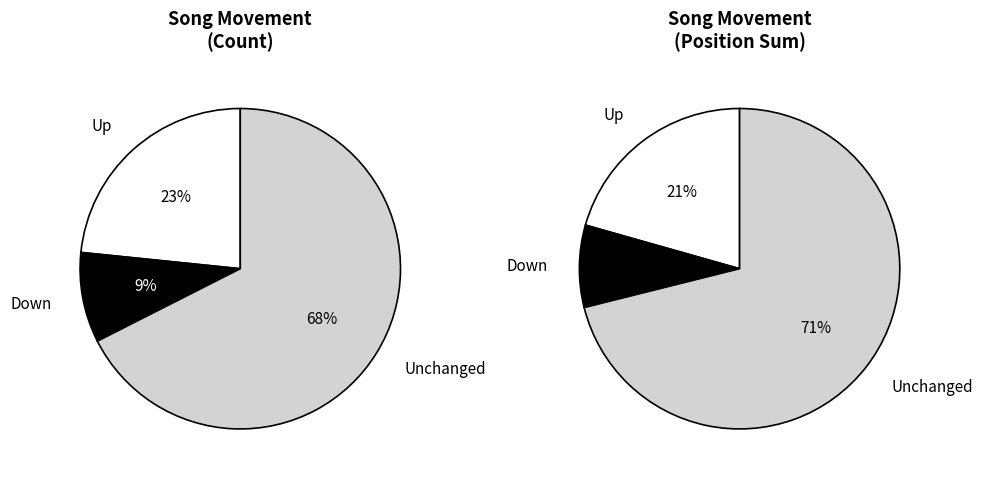

Which category has the smallest portion of the pie?

down